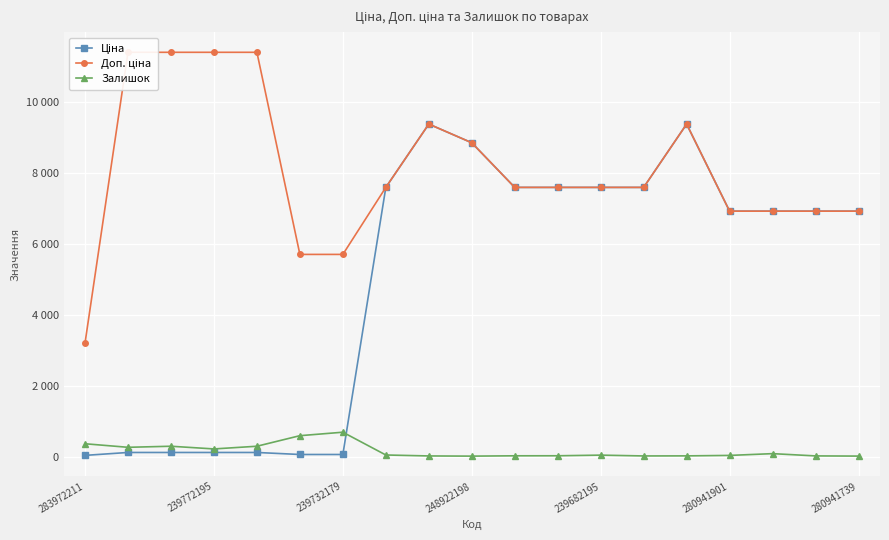

Reading right to left, extract all data points from this chart.

Ціна: 6925.7	6925.7	6925.7	6925.7	9384.0	7596.5	7596.5	7596.5	7596.5	8856.7	9384.0	7596.5	57.0	57.0	114.1	114.1	114.1	114.1	32.0
Доп. ціна: 6925.7	6925.7	6925.7	6925.7	9384.0	7596.5	7596.5	7596.5	7596.5	8856.7	9384.0	7596.5	5705.0	5705.0	11410.0	11410.0	11410.0	11410.0	3205.0
Залишок: 12.0	17.0	81.0	31.0	18.0	16.0	39.0	21.0	20.0	11.0	16.0	43.0	686.0	588.0	290.0	214.0	290.0	260.0	360.0